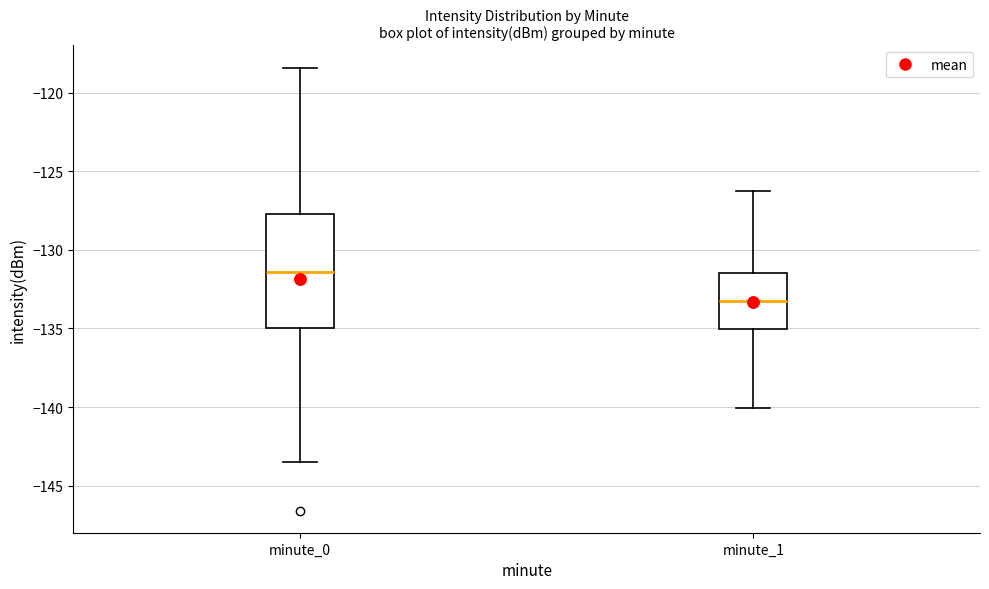

Reading left to right, read every box against the y-axis: the position of its median line, the range the box covers, and the ends of its whiskers. The values are not printed on the chart, so give them approximately, as read against the axis.

minute_0: median -131.5, box -135.0 to -127.5, whiskers -143.5 to -118.5
minute_1: median -133.5, box -135.0 to -131.5, whiskers -140.0 to -126.5